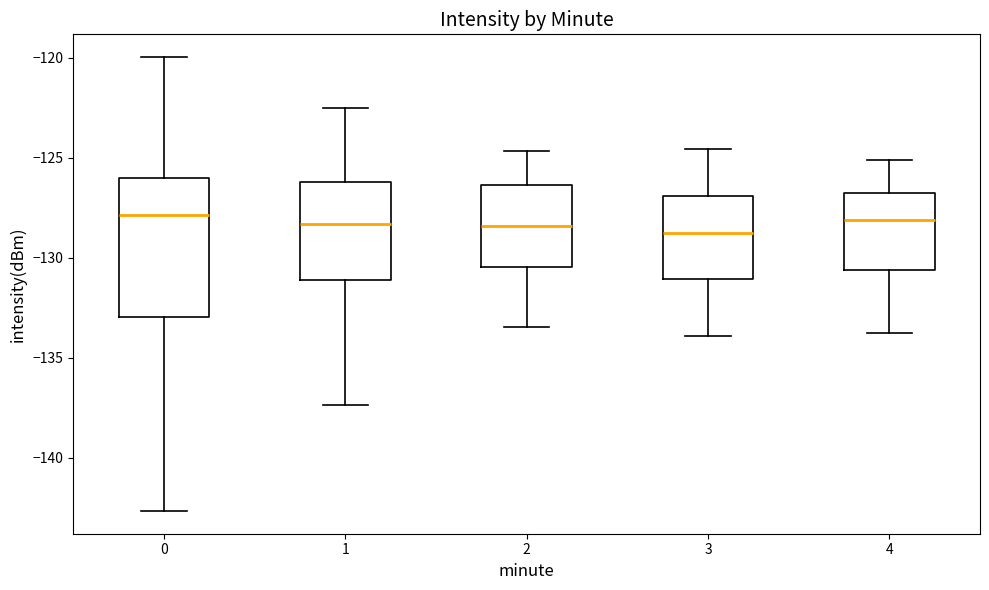

Which box is the tallest, from its lower edge to its upper edge?

0